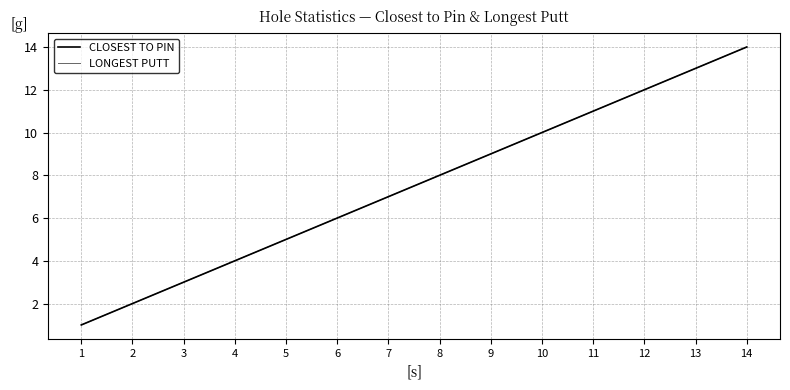

What is the lowest value of the CLOSEST TO PIN series?

1